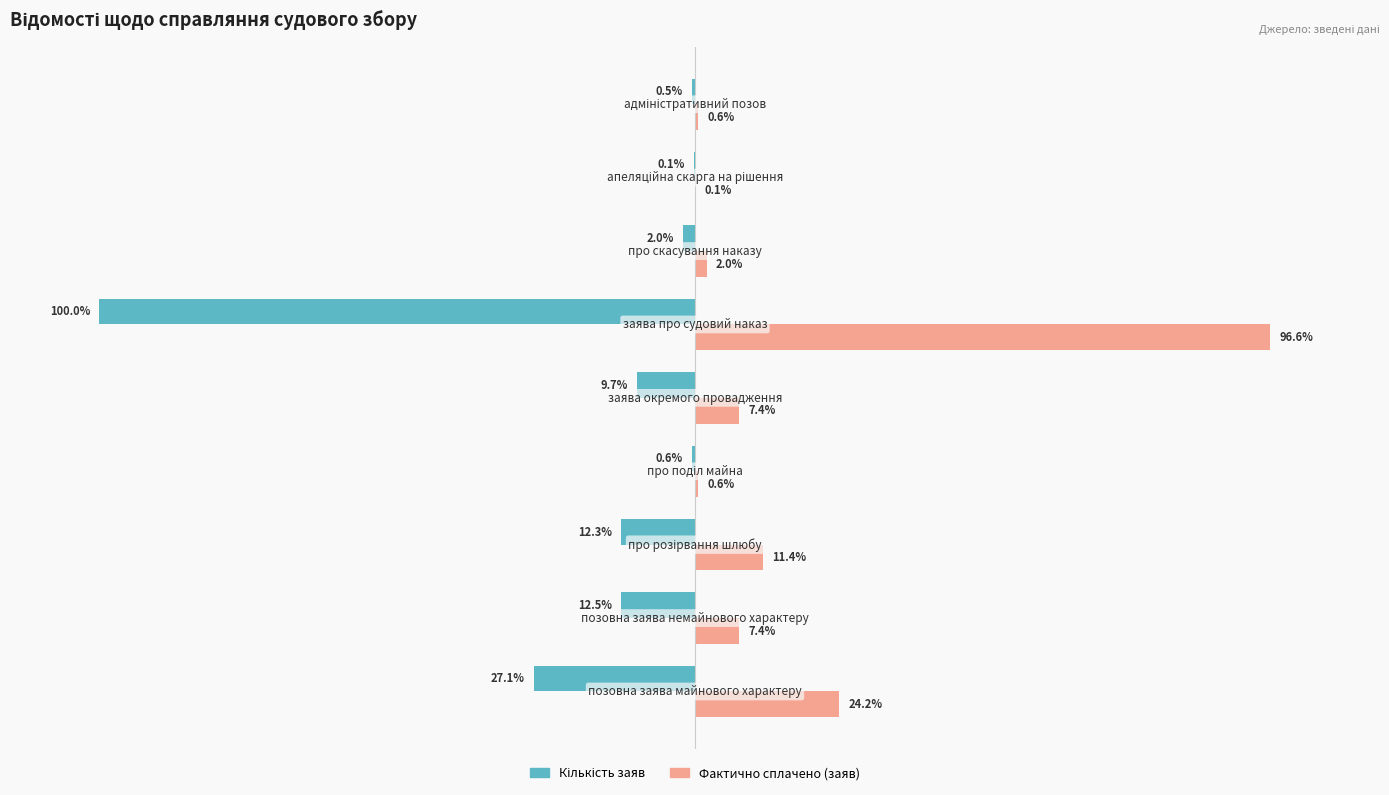

Which series has the largest total across all categories?

Фактично сплачено (заяв)